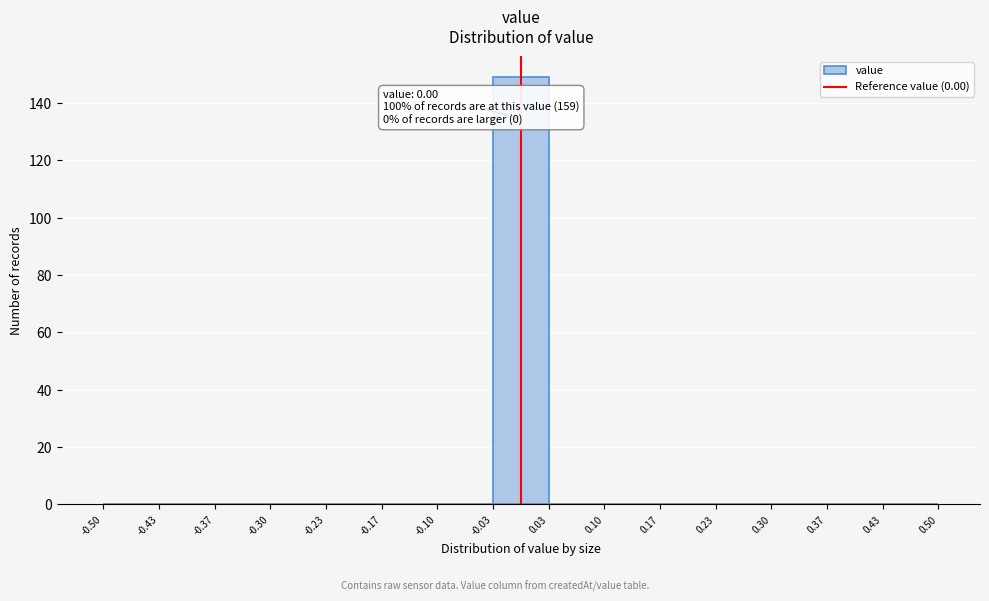

Over which range of the x-axis is the bar tallest?

-0.03 to 0.03